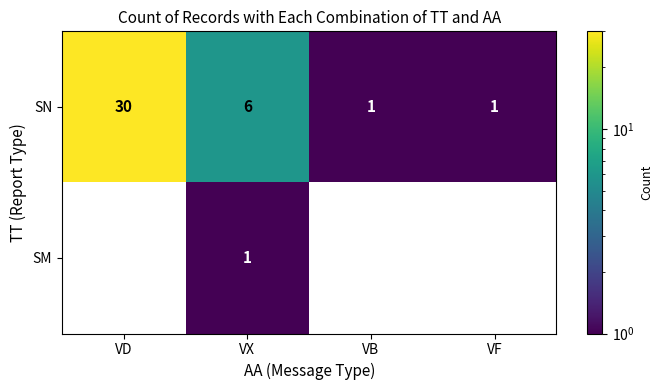

At VX, list the series in order from largest to smallest.

SN, SM